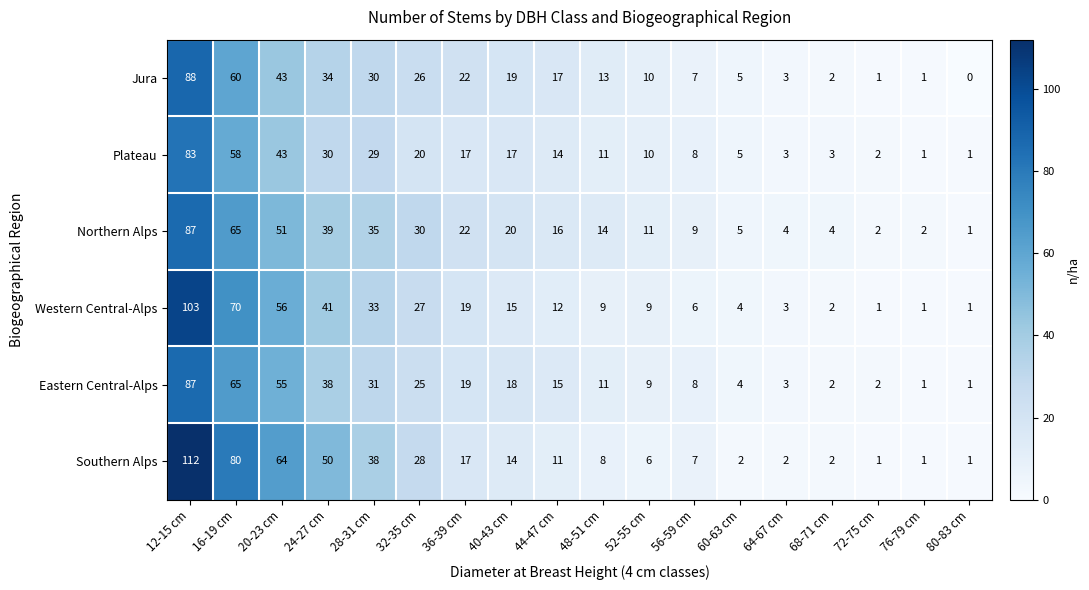

At 44-47 cm, list the series in order from largest to smallest.

Jura, Northern Alps, Eastern Central-Alps, Plateau, Western Central-Alps, Southern Alps